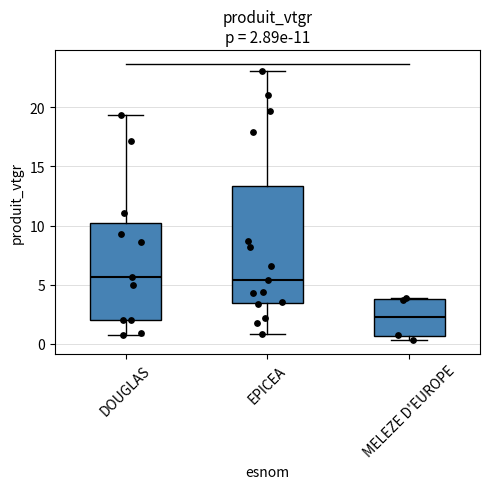

Which box is the tallest, from its lower edge to its upper edge?

EPICEA